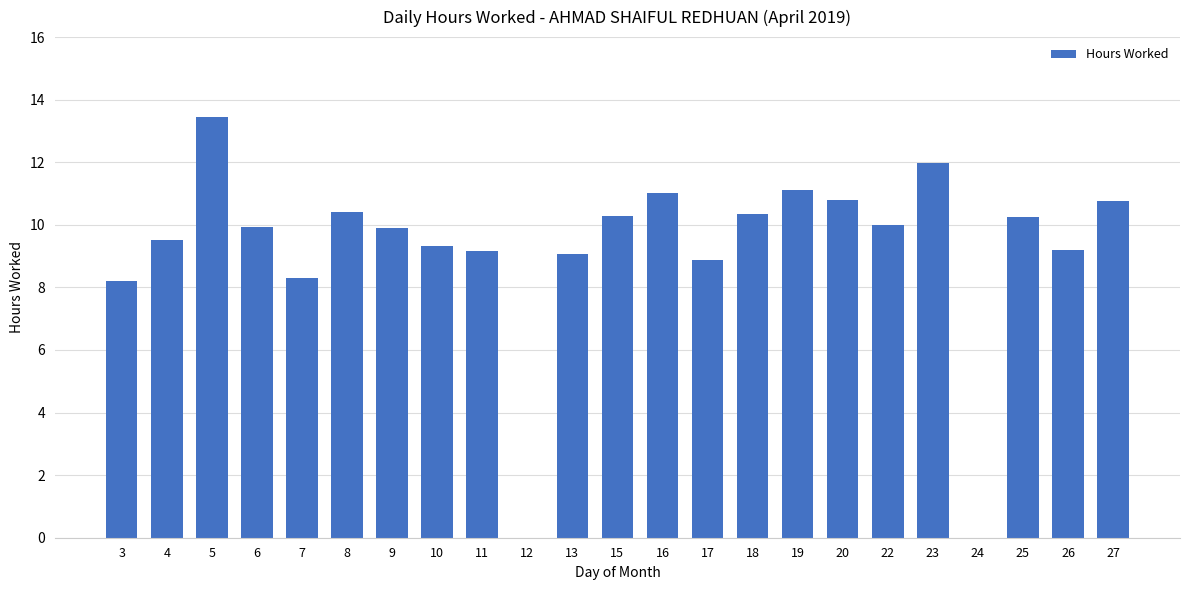

What is the change in value from 6 to 10?

-0.6